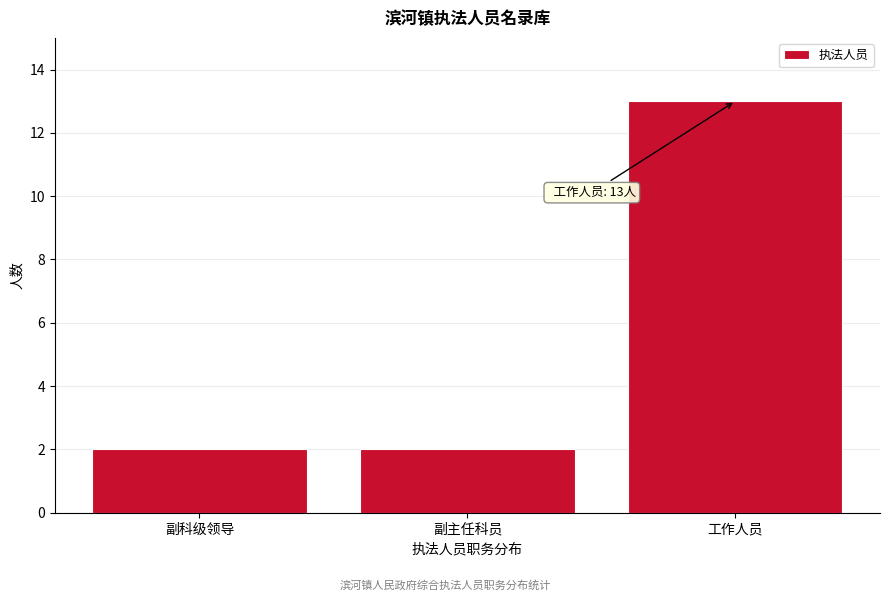

Reading right to left, transcribe all the data shown in this chart.

13	2	2